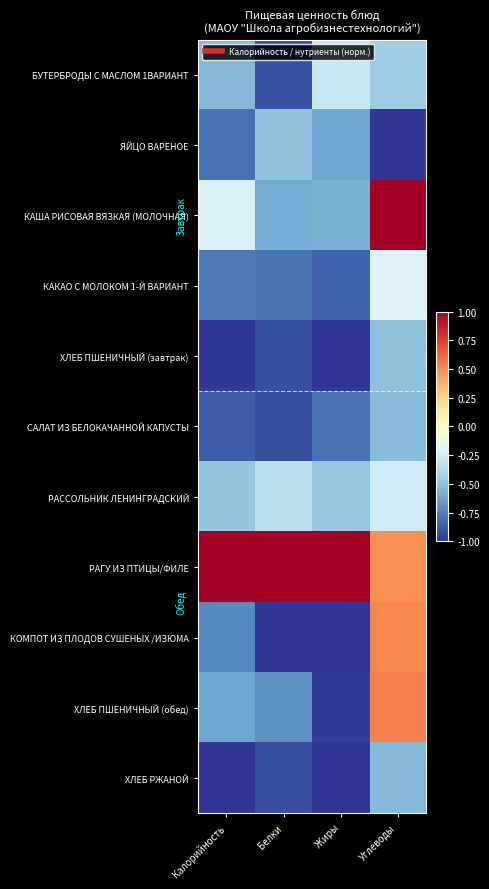

Reading left to right, what are all the values shown in this chart?

БУТЕРБРОДЫ С МАСЛОМ 1ВАРИАНТ: Калорийность=-0.5	Белки=-0.9	Жиры=-0.3	Углеводы=-0.4
ЯЙЦО ВАРЕНОЕ: Калорийность=-0.8	Белки=-0.5	Жиры=-0.6	Углеводы=-1.0
КАША РИСОВАЯ ВЯЗКАЯ (МОЛОЧНАЯ): Калорийность=-0.2	Белки=-0.6	Жиры=-0.6	Углеводы=1.0
КАКАО С МОЛОКОМ 1-Й ВАРИАНТ: Калорийность=-0.8	Белки=-0.8	Жиры=-0.8	Углеводы=-0.2
ХЛЕБ ПШЕНИЧНЫЙ (завтрак): Калорийность=-1.0	Белки=-0.9	Жиры=-1.0	Углеводы=-0.5
САЛАТ ИЗ БЕЛОКАЧАННОЙ КАПУСТЫ: Калорийность=-0.9	Белки=-0.9	Жиры=-0.8	Углеводы=-0.5
РАССОЛЬНИК ЛЕНИНГРАДСКИЙ: Калорийность=-0.5	Белки=-0.3	Жиры=-0.5	Углеводы=-0.3
РАГУ ИЗ ПТИЦЫ/ФИЛЕ: Калорийность=1.0	Белки=1.0	Жиры=1.0	Углеводы=0.5
КОМПОТ ИЗ ПЛОДОВ СУШЕНЫХ /ИЗЮМА: Калорийность=-0.7	Белки=-1.0	Жиры=-1.0	Углеводы=0.5
ХЛЕБ ПШЕНИЧНЫЙ (обед): Калорийность=-0.6	Белки=-0.7	Жиры=-1.0	Углеводы=0.5
ХЛЕБ РЖАНОЙ: Калорийность=-1.0	Белки=-0.9	Жиры=-1.0	Углеводы=-0.5